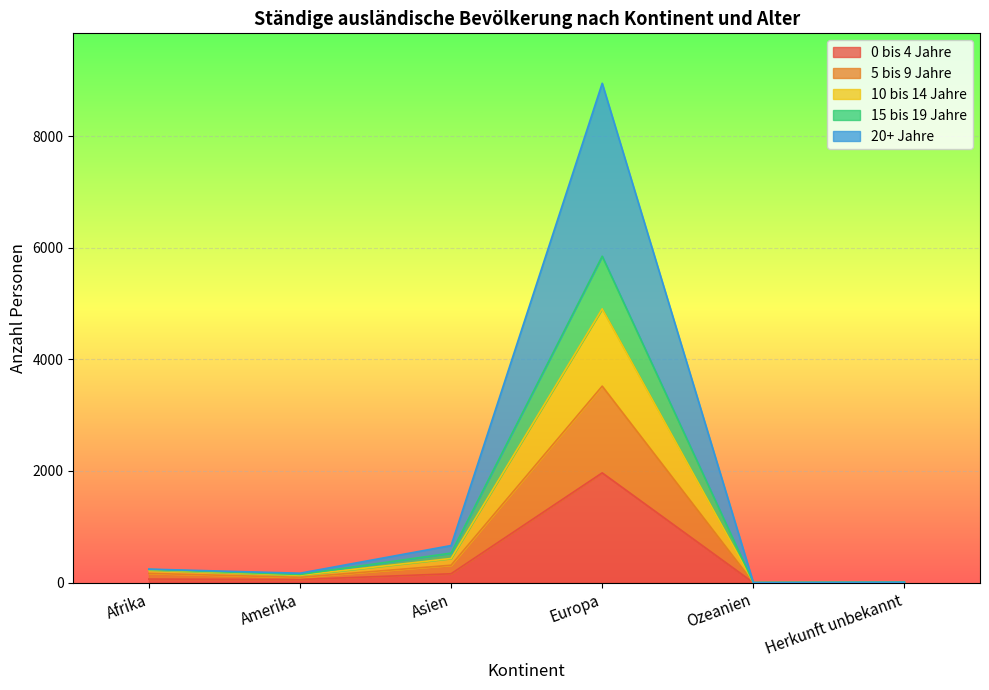

At which label does 0 bis 4 Jahre reach its peak?

Europa